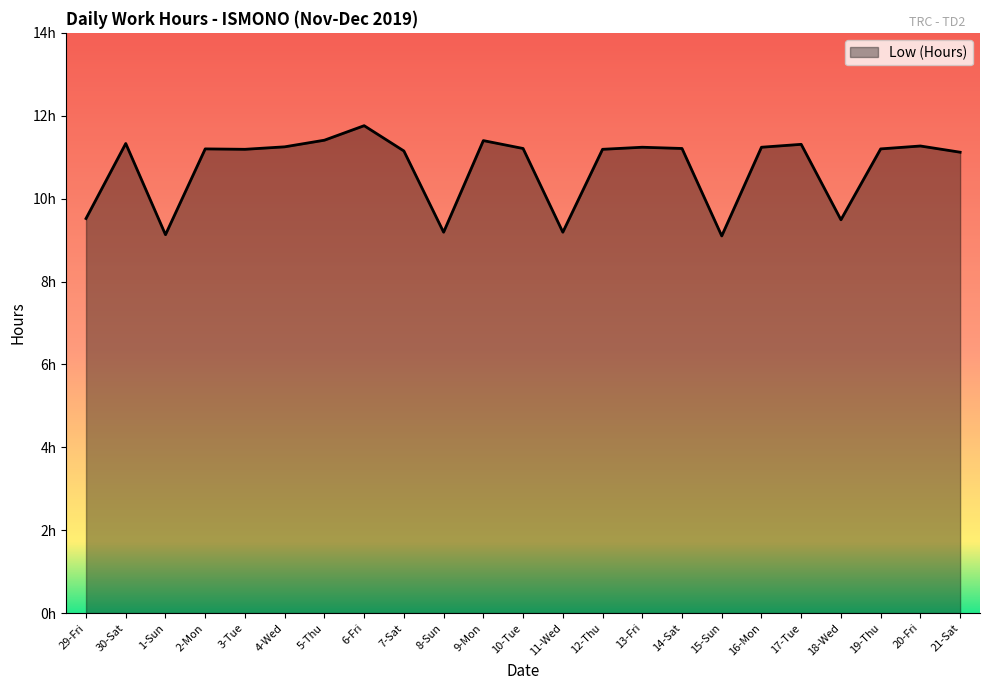

What is the sum of all values?

247.3